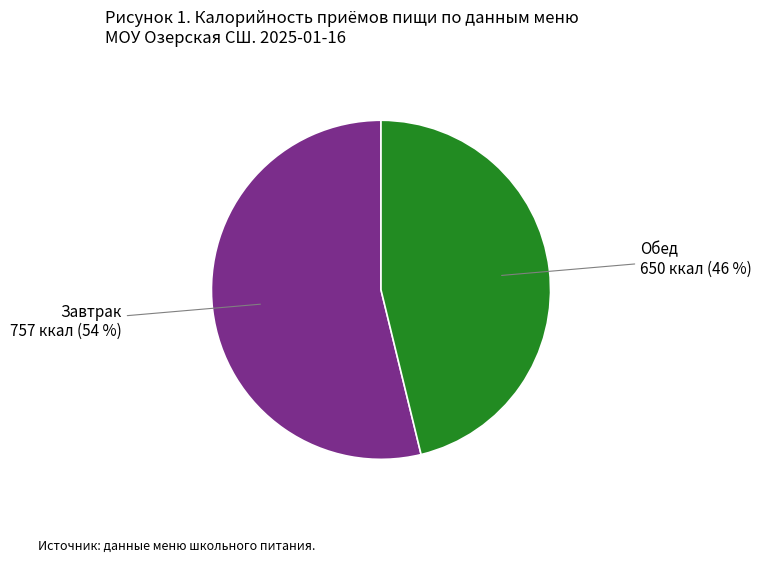

To the nearest percent, what is the difference between the Обед and Завтрак slice percentages?

8%